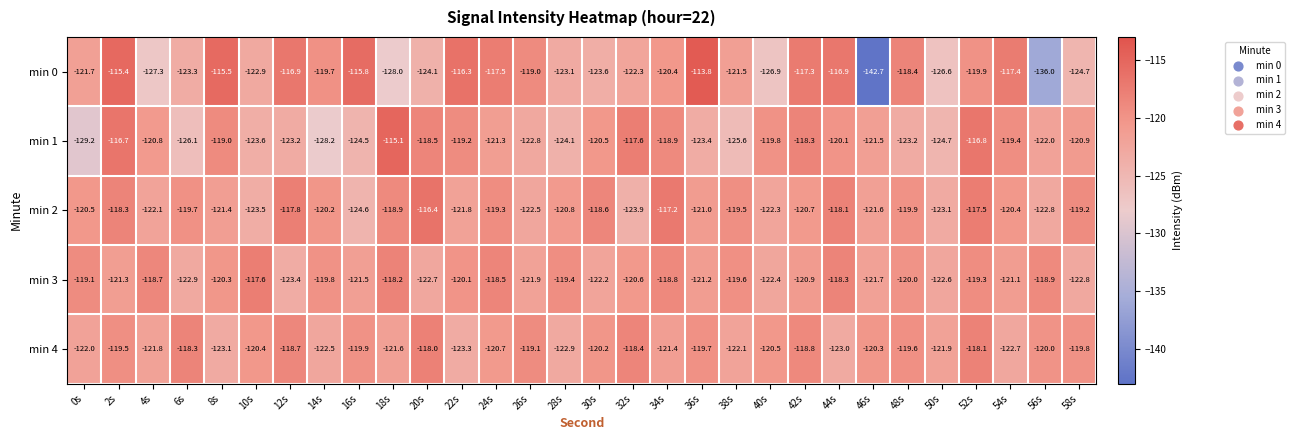

How many categories are shown in the chart?

30